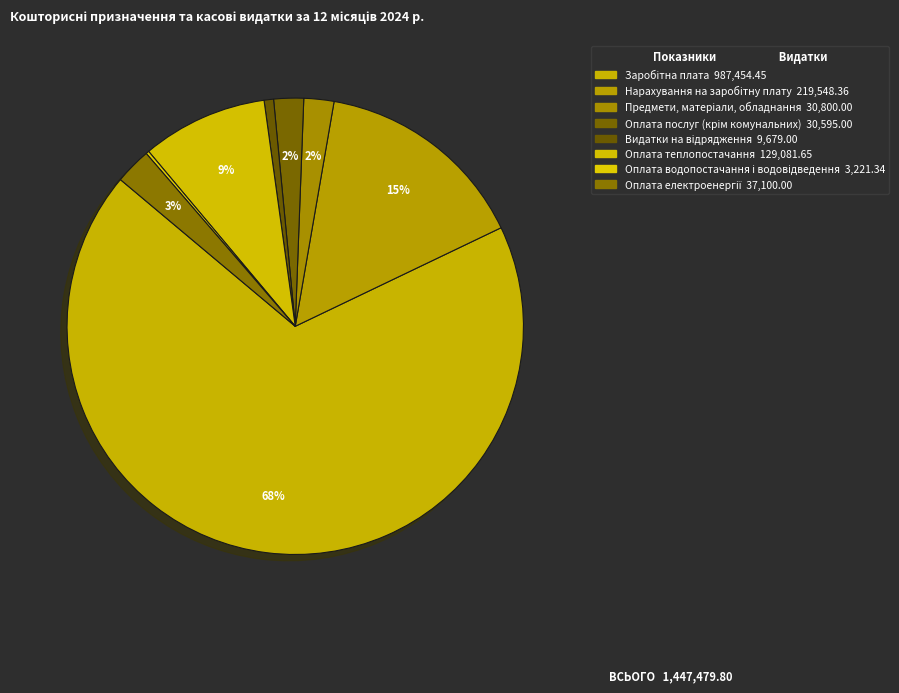

Combined, do Оплата теплопостачання and Нарахування на заробітну плату account for over 50%?

No